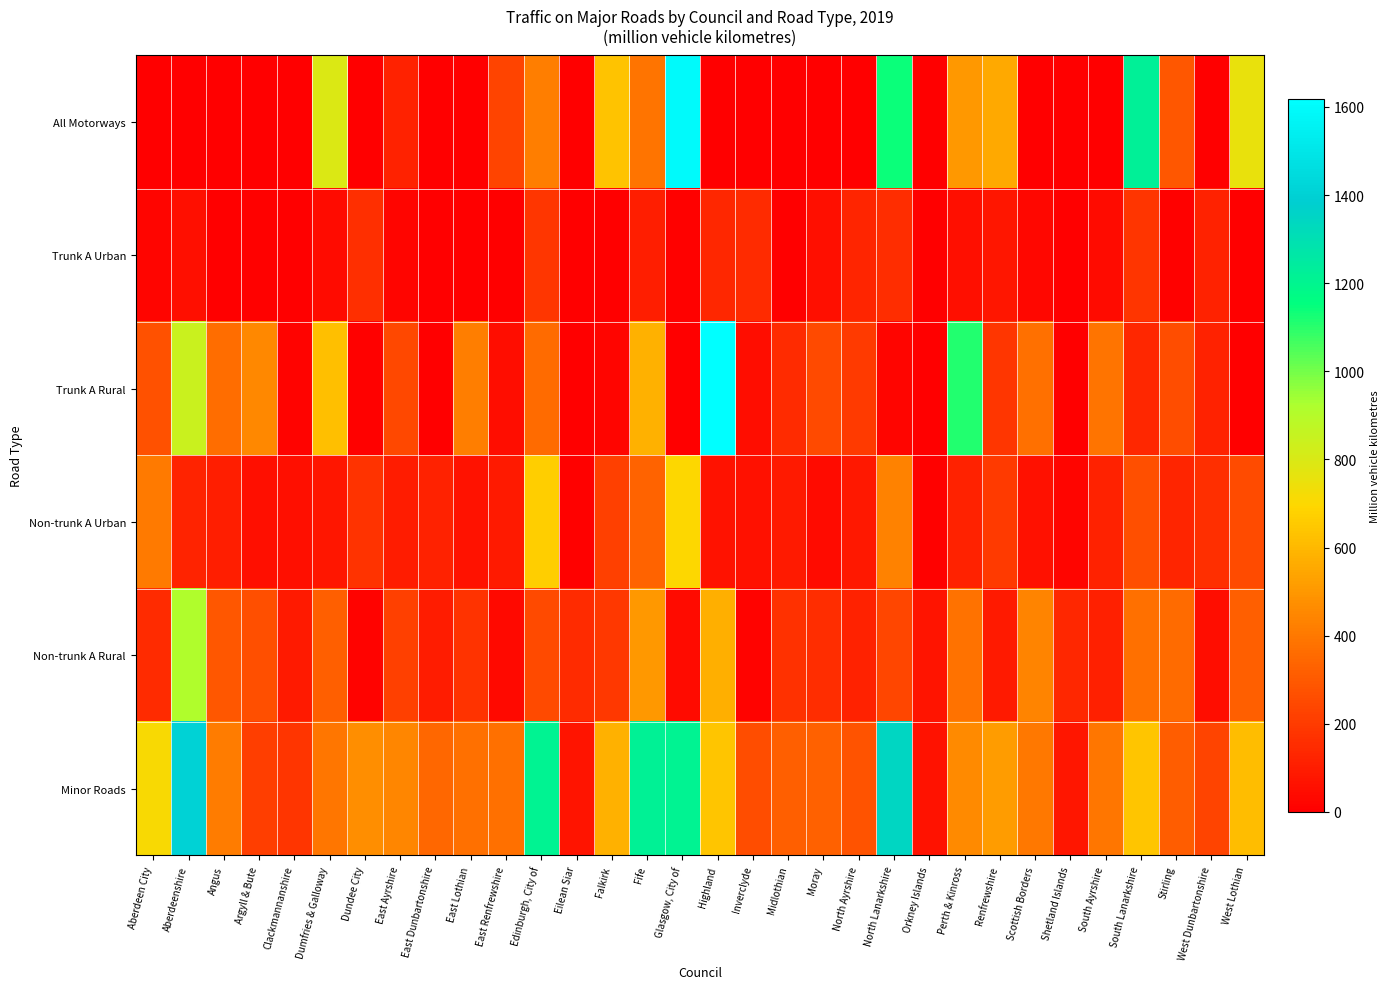

Between Falkirk and West Dunbartonshire, which series saw the biggest shift?

All Motorways